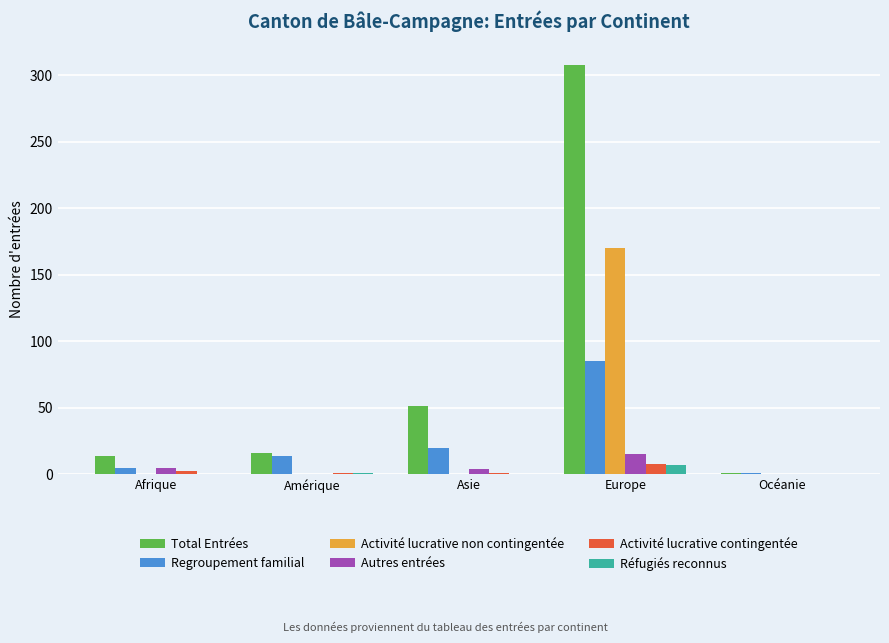

What is the sum of all Regroupement familial values?

125